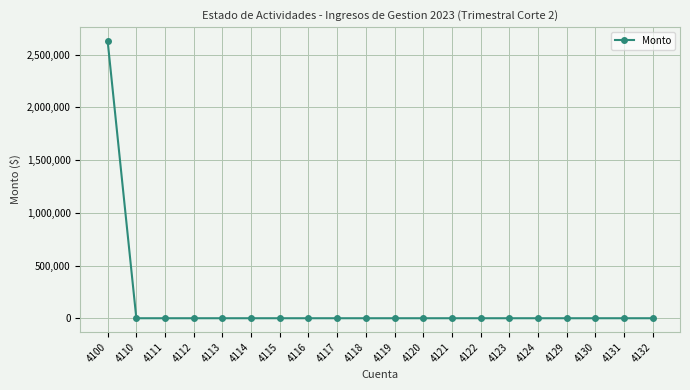

What is the average value?

131437.5